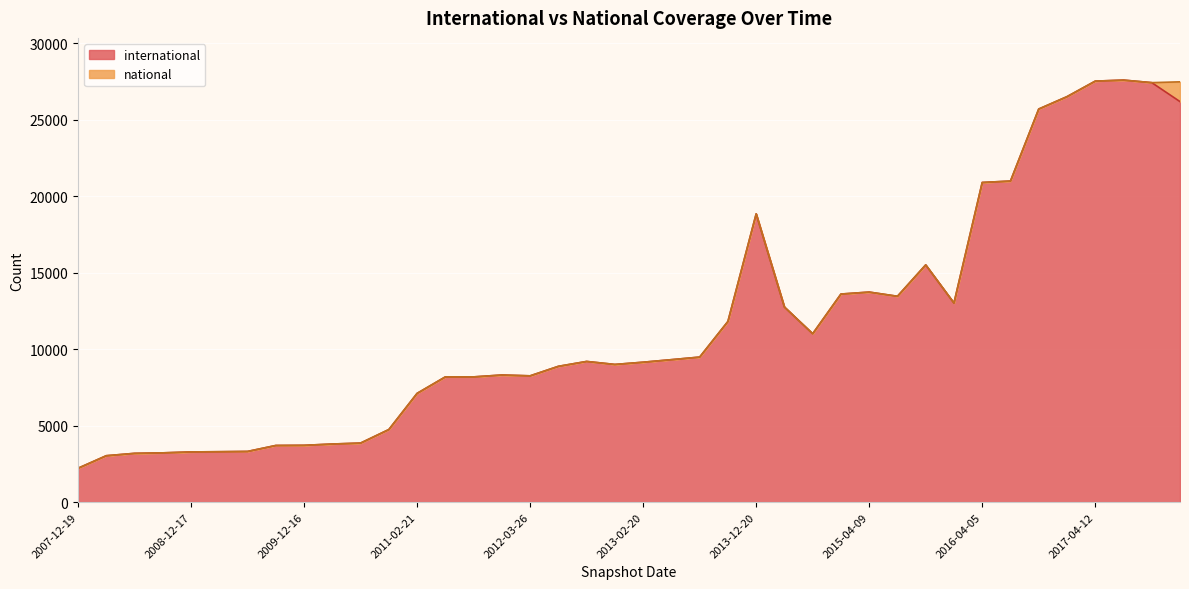

The chart shows a value of 18643 at 2015-04-09. True or false?

False